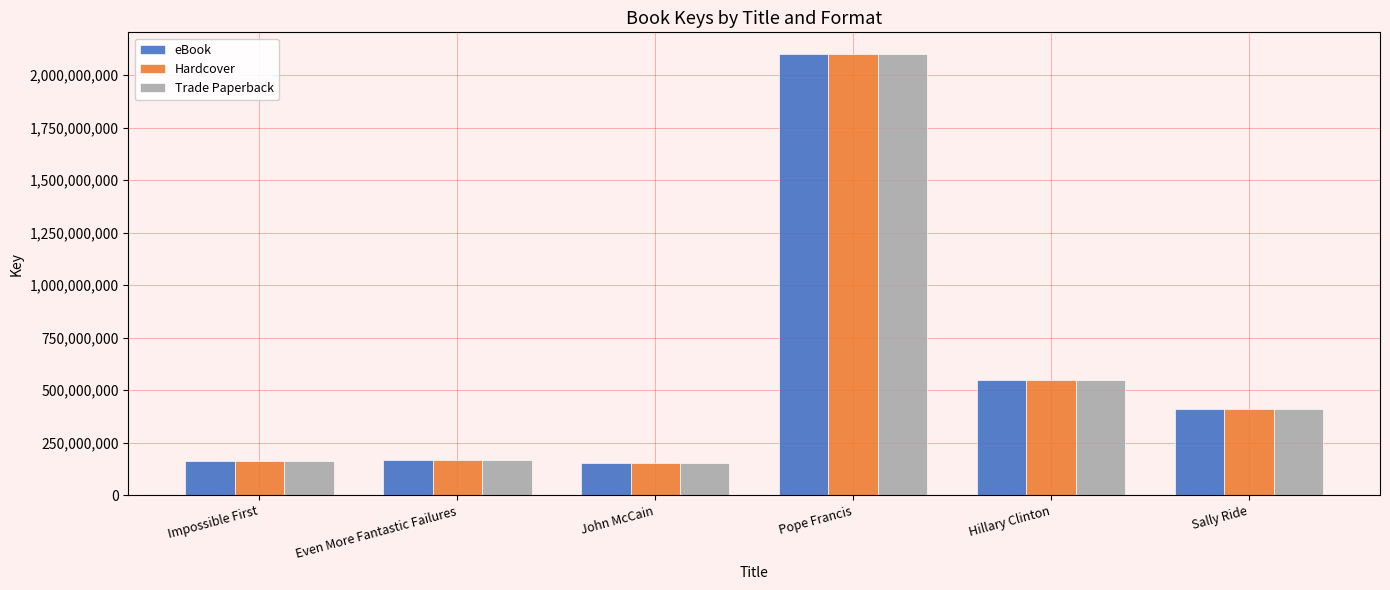

What is the difference between the eBook values at Impossible First and John McCain?

13110006